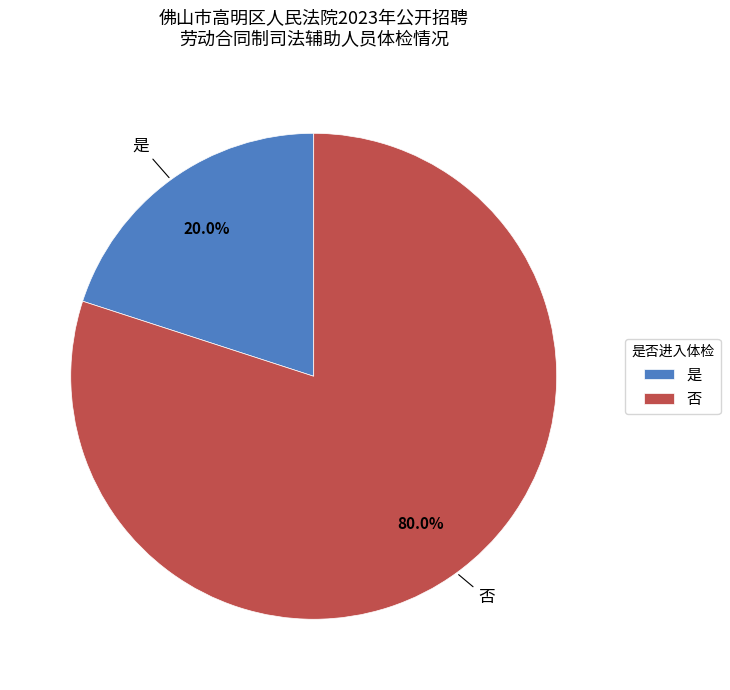

What is the largest slice in the pie chart?

否